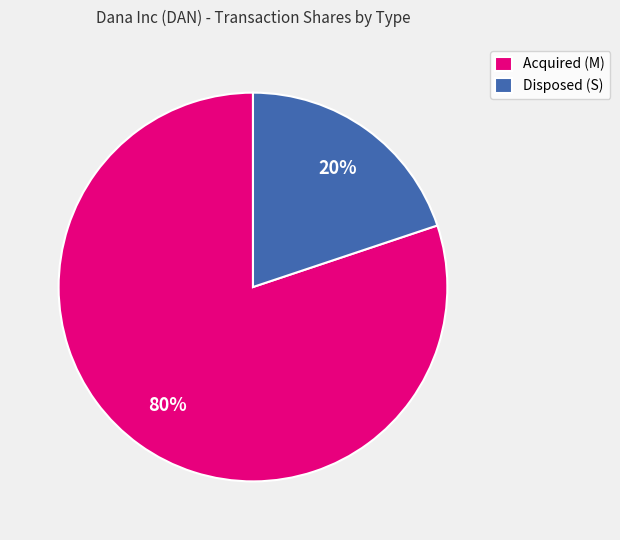

Between Acquired (M) and Disposed (S), which is larger?

Acquired (M)